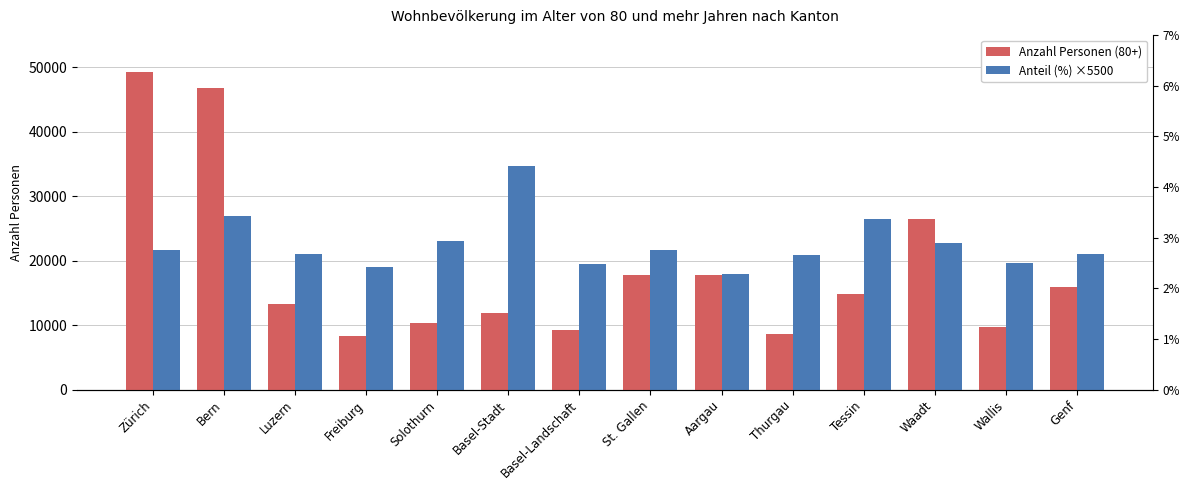

Count the number of categories in the chart.

14